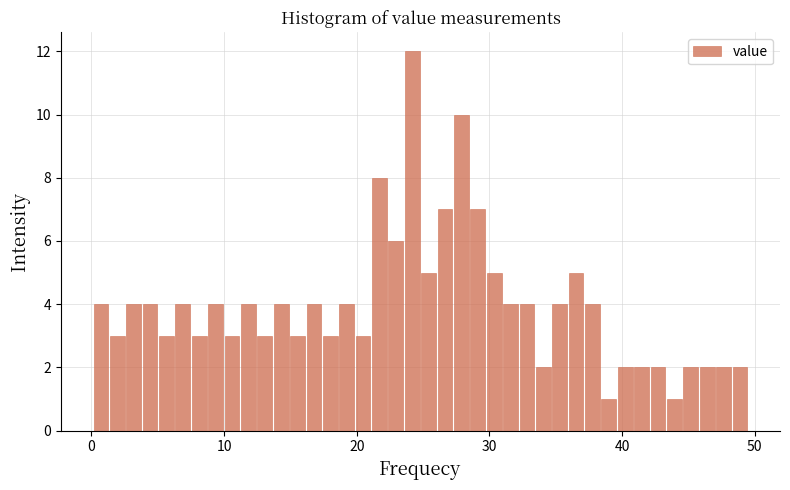

Around what value on the x-axis is the tallest bar? Give the approximate position of its centre, as read against the axis.

24